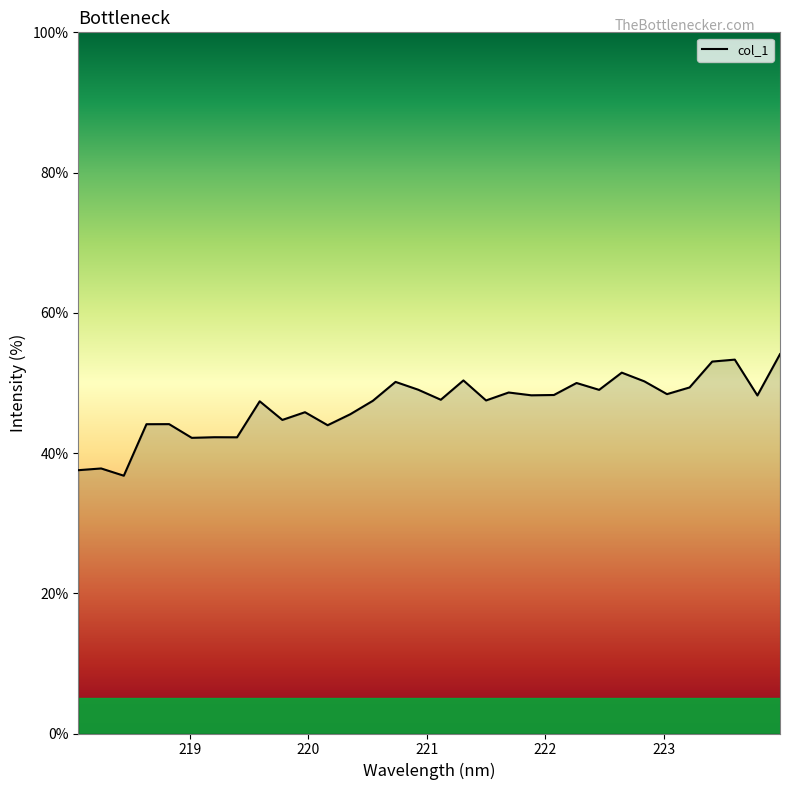

What is the minimum value shown in the chart?

36.8